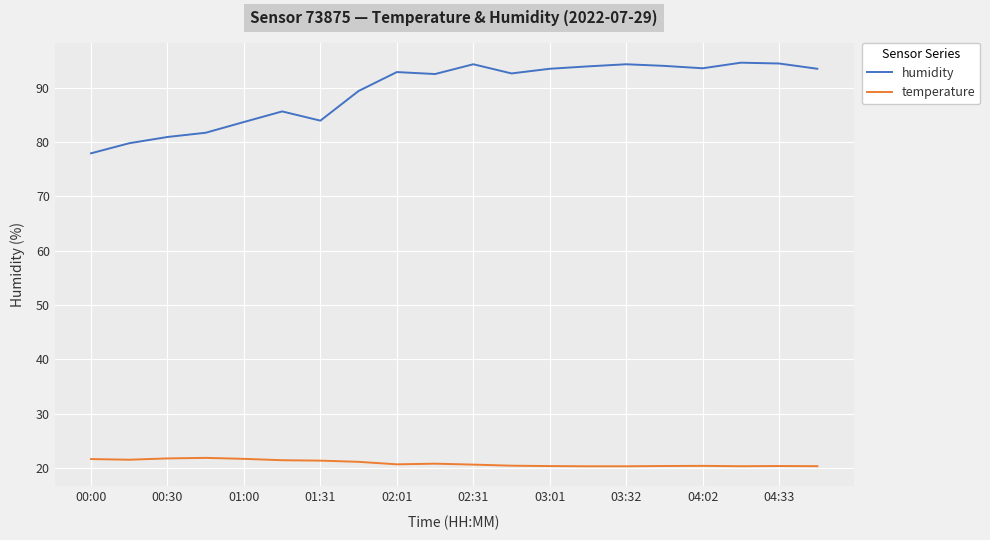

What is the highest value of the temperature series?

21.8